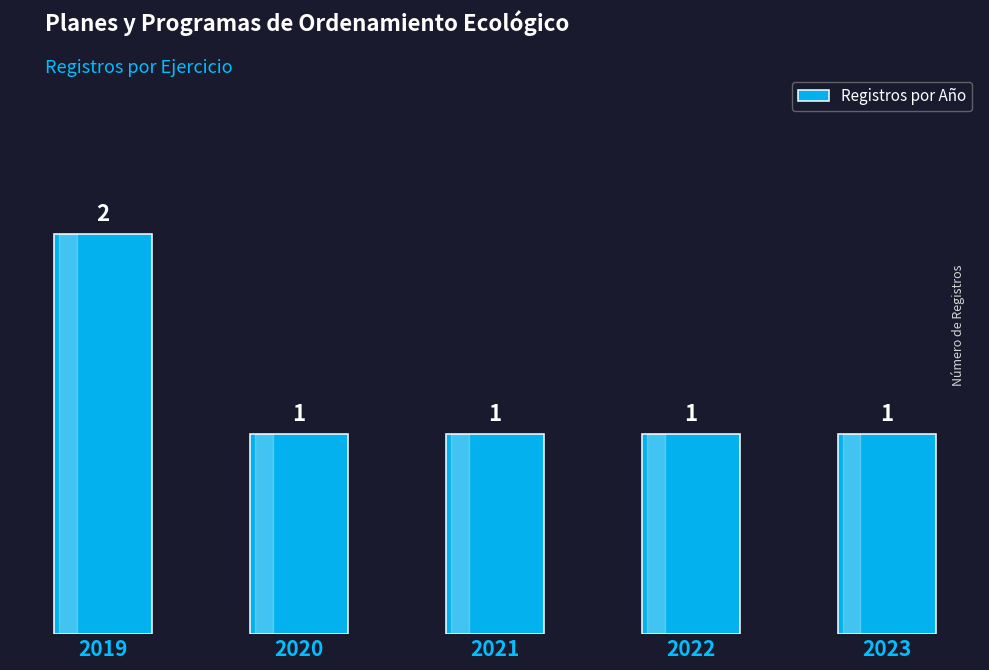

Count the values in the range 1 to 2.

5